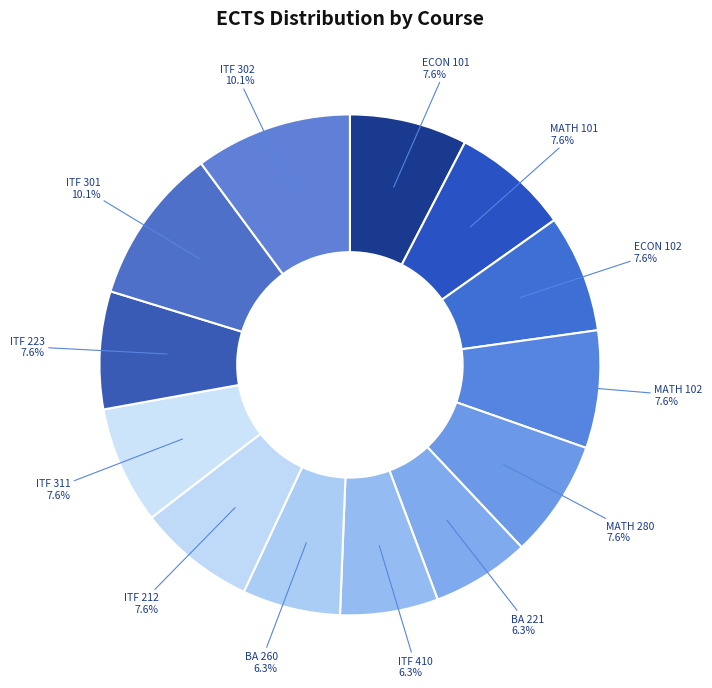

How much of the chart is everything except ITF 302?

89.9%